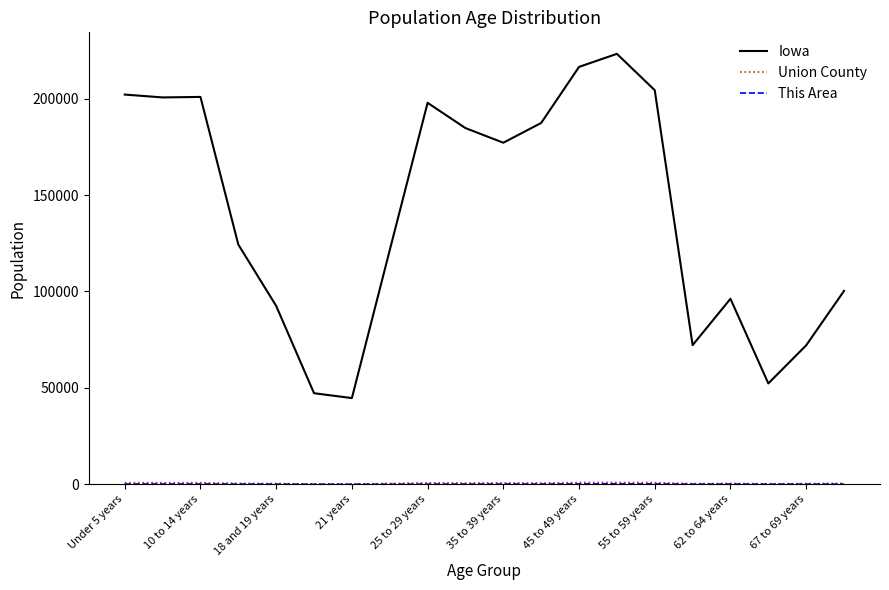

What is the greatest value displayed?

223244